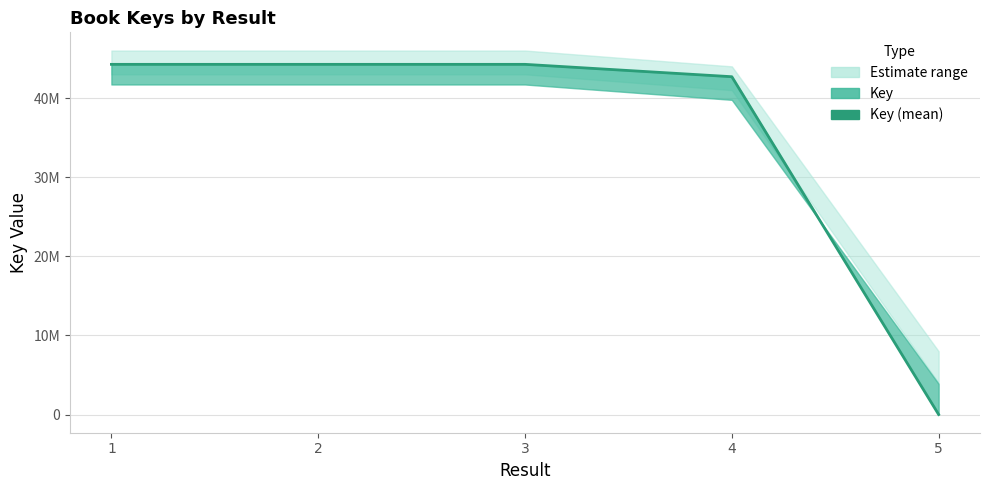

List the labels in order of value, smallest first.

5, 4, 3, 2, 1